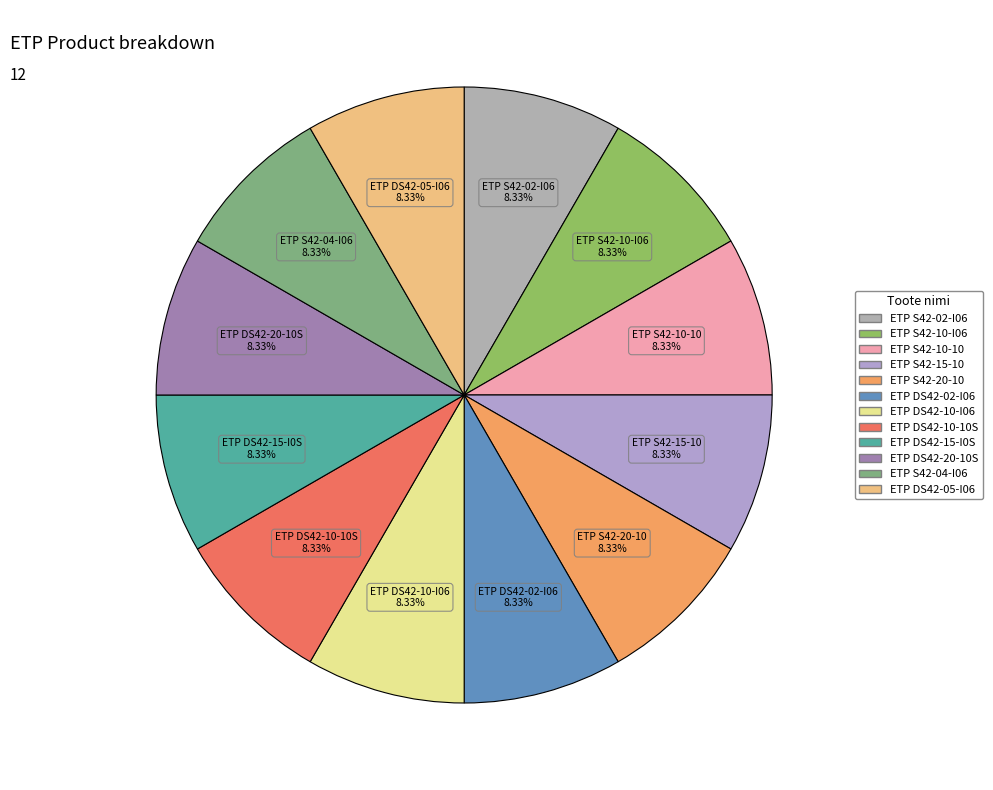

How many segments does this pie chart have?

12